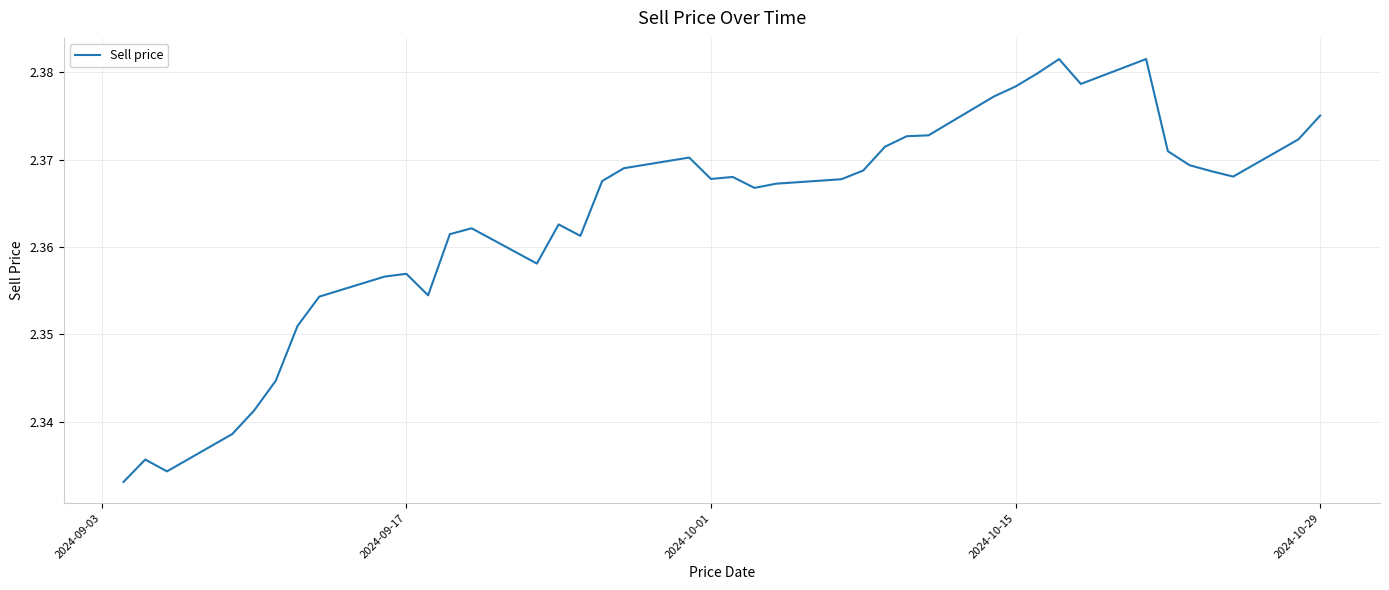

Does the chart have visible grid lines?

Yes